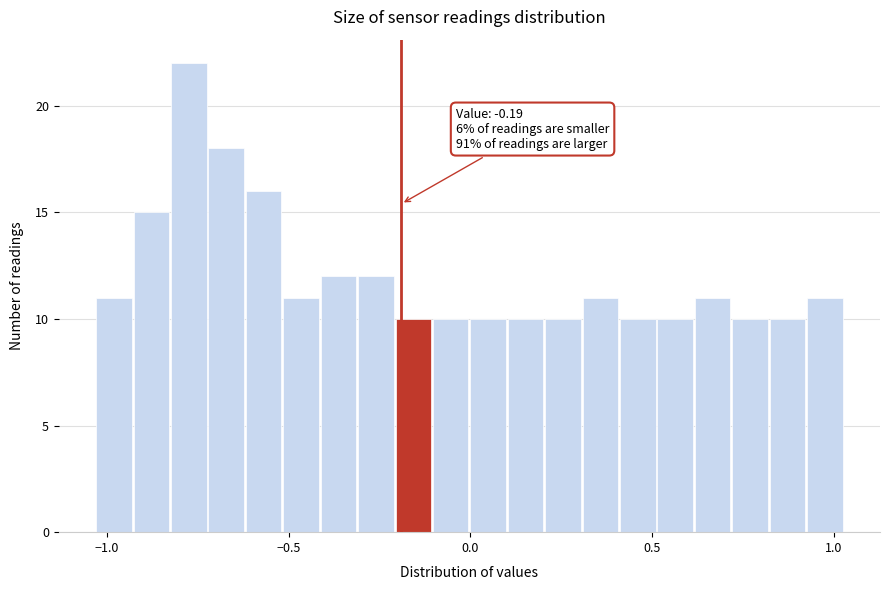

Read against the x-axis, roughly where is the centre of the tallest bar?

-0.80